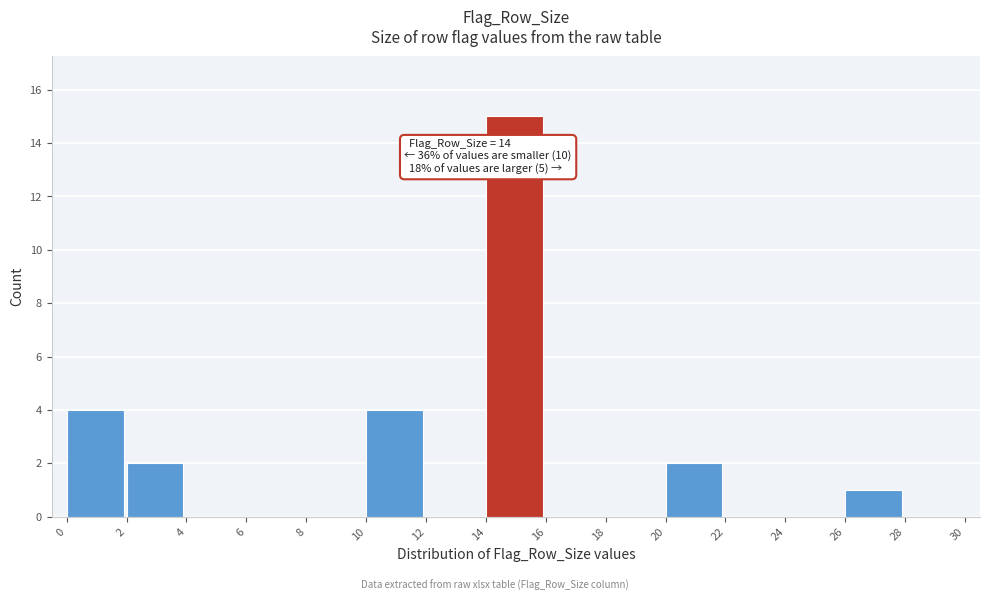

Which range on the x-axis has the tallest bar?

14 to 16